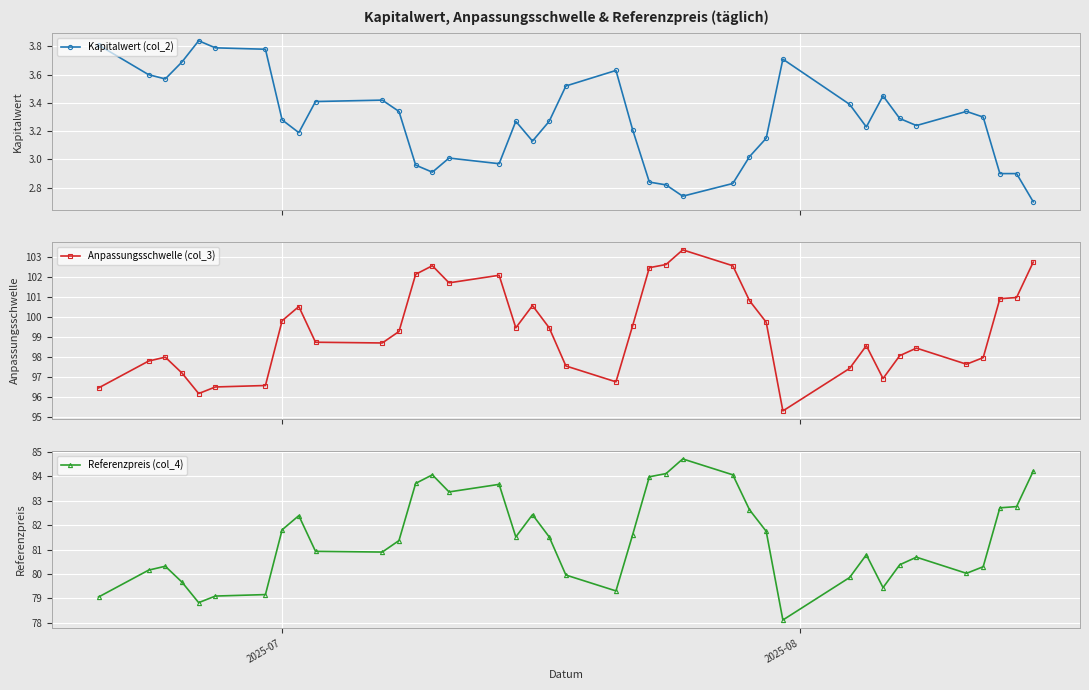

What is the greatest value displayed?

103.3